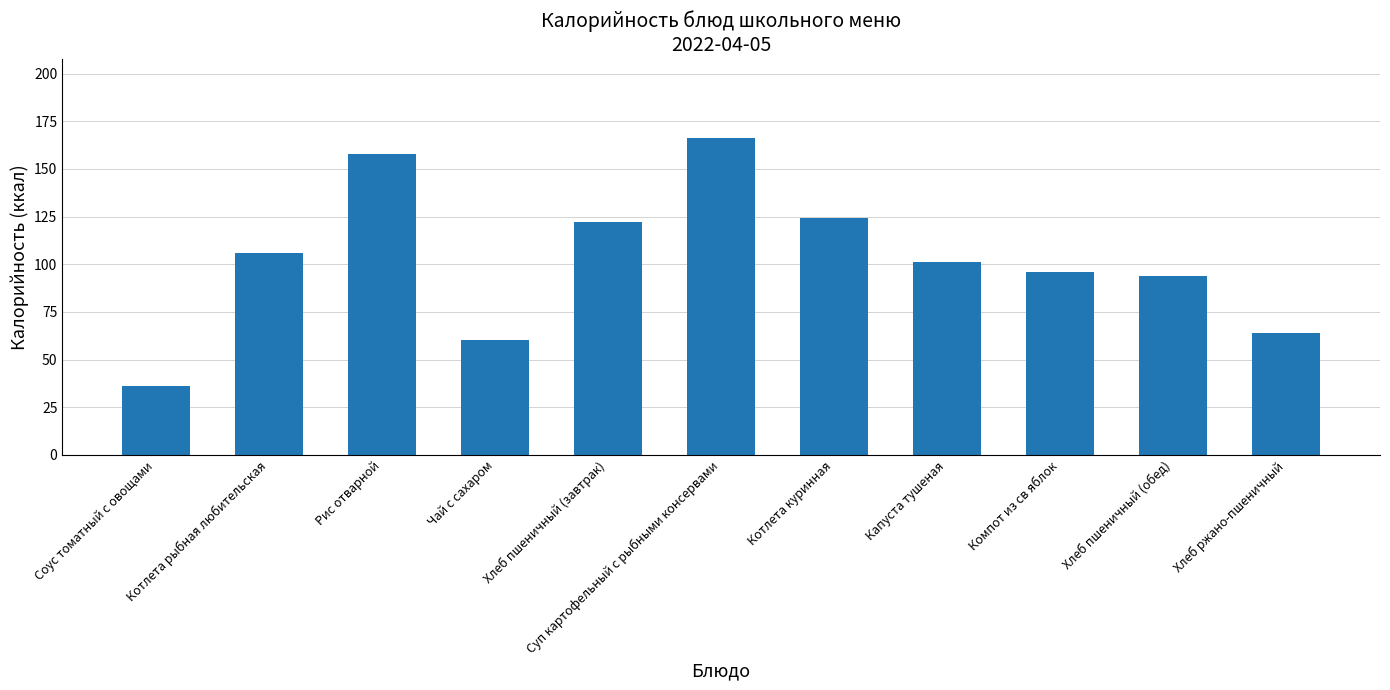

Does the chart contain stacked bars?

No